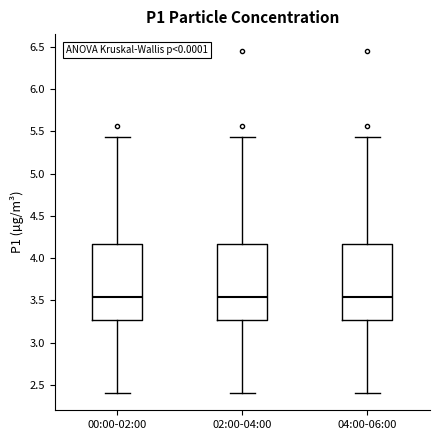

Reading left to right, read every box against the y-axis: the position of its median line, the range the box covers, and the ends of its whiskers. The values are not printed on the chart, so give them approximately, as read against the axis.

00:00-02:00: median 3.55, box 3.25 to 4.15, whiskers 2.40 to 5.45
02:00-04:00: median 3.55, box 3.25 to 4.15, whiskers 2.40 to 5.45
04:00-06:00: median 3.55, box 3.25 to 4.15, whiskers 2.40 to 5.45